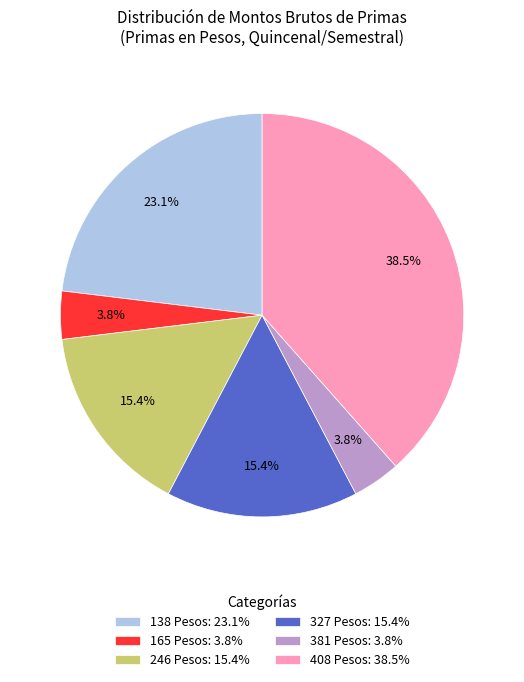

What is the ratio of the value at 246 Pesos: 15.4% to the value at 138 Pesos: 23.1%?

0.7